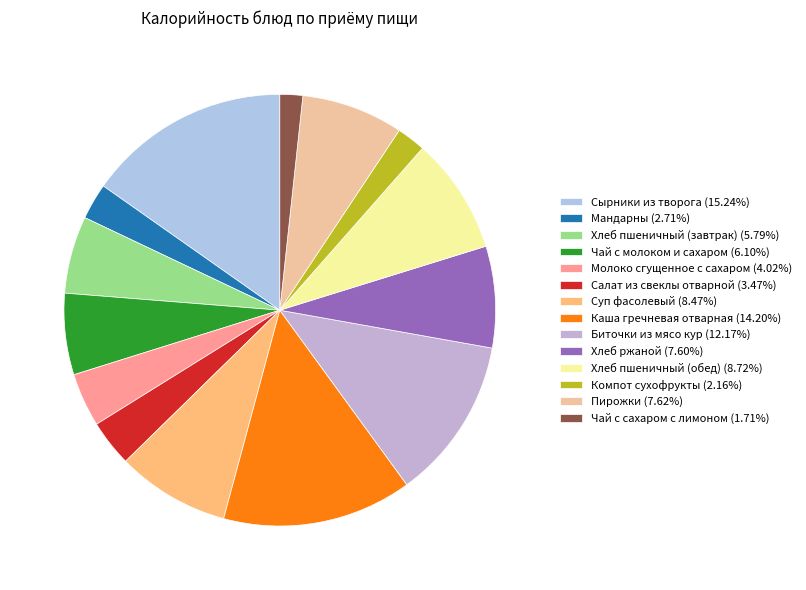

Do Хлеб ржаной and Молоко сгущенное с сахаром together represent more than half of the pie?

No